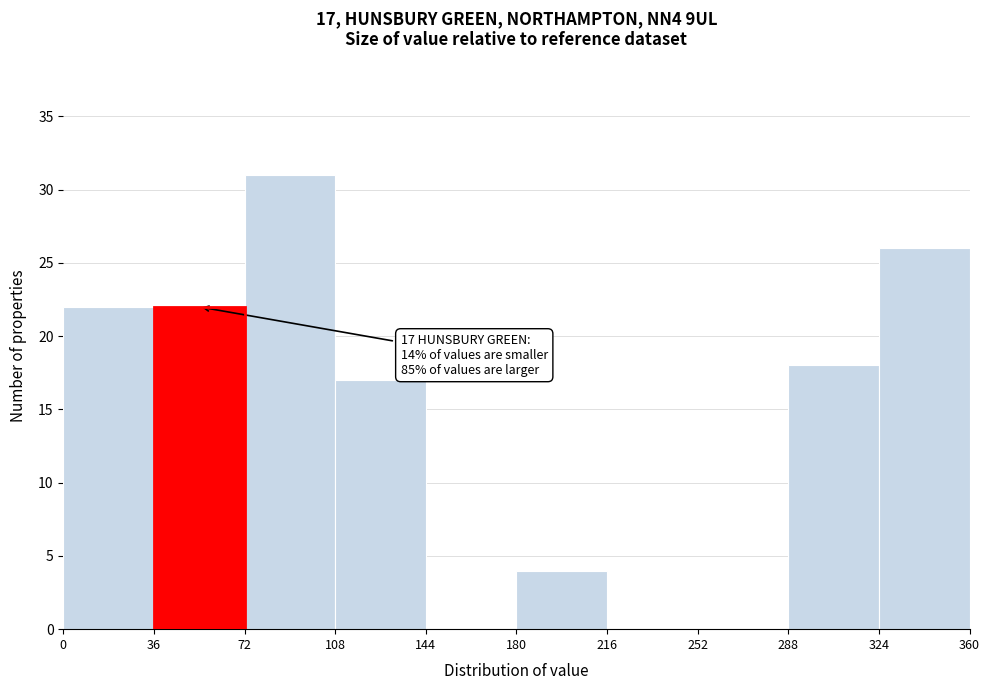

Which range on the x-axis has the tallest bar?

72 to 108